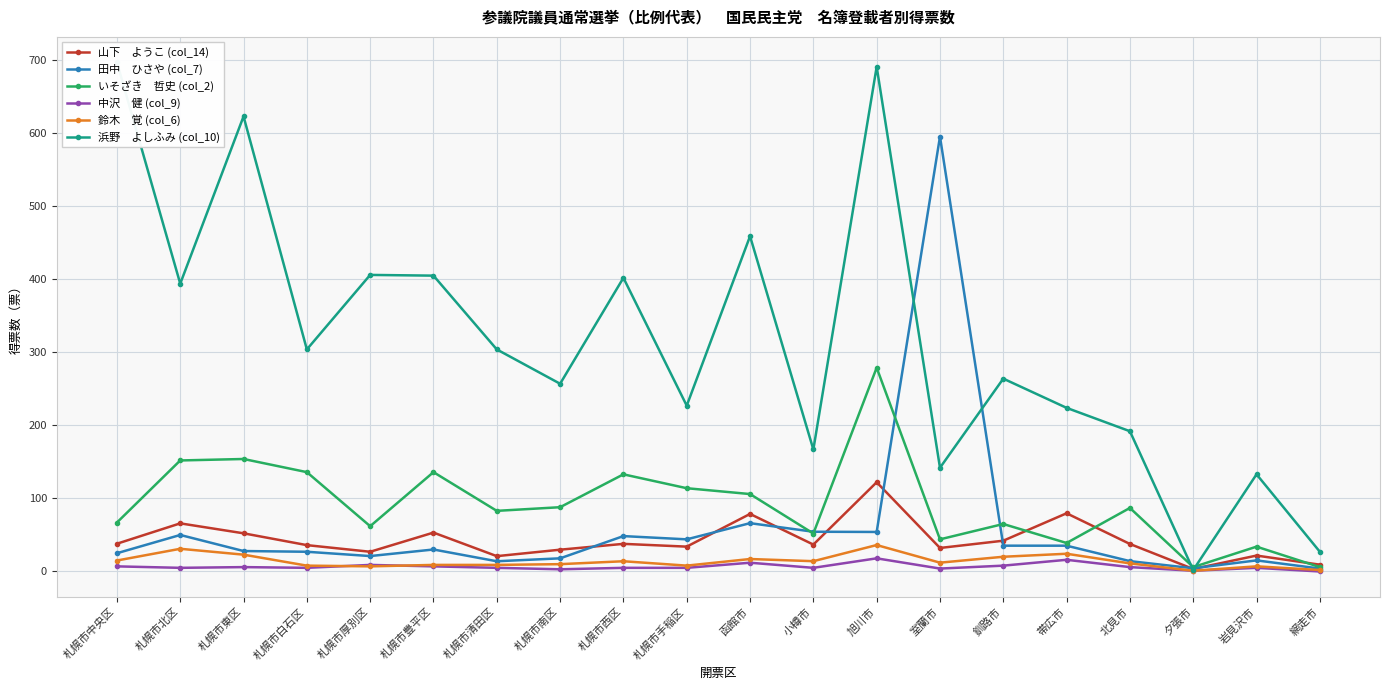

The value of 浜野　よしふみ (col_10) at 小樽市 is 167.0. True or false?

True